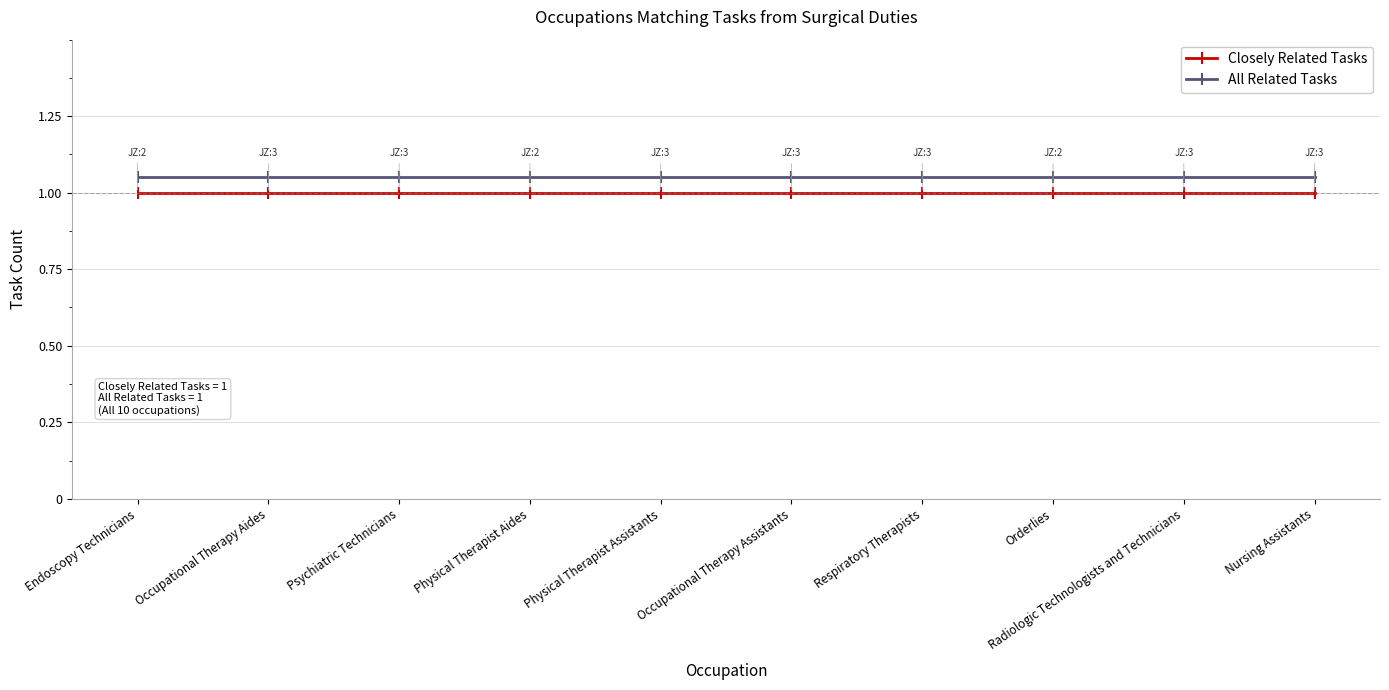

Is this an area chart (filled region under the line)?

No